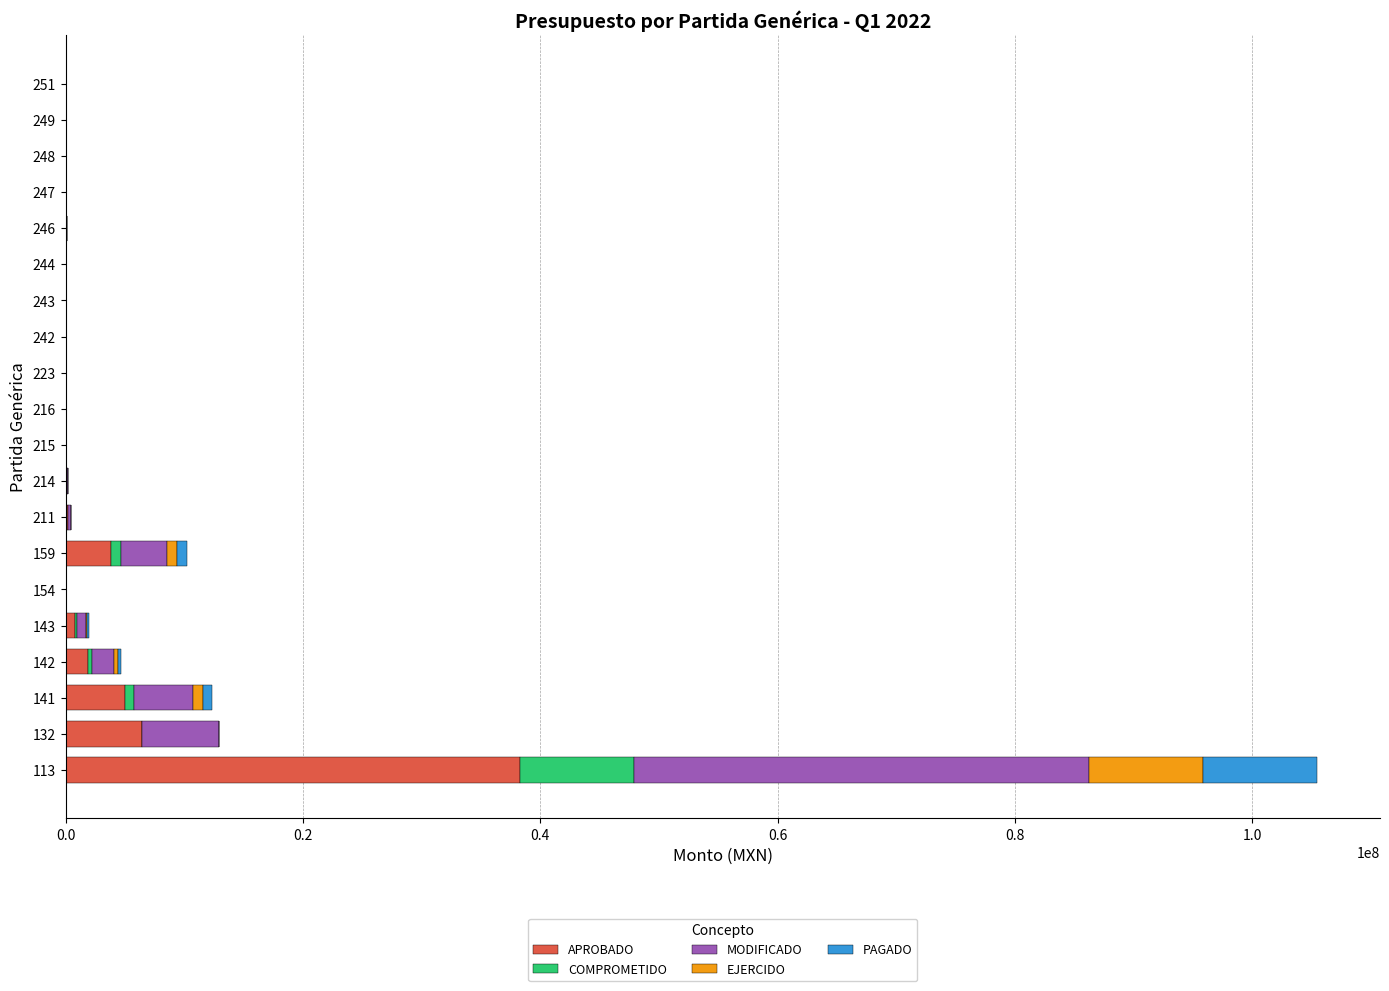

What is the total value across all series at 132?

12901610.0